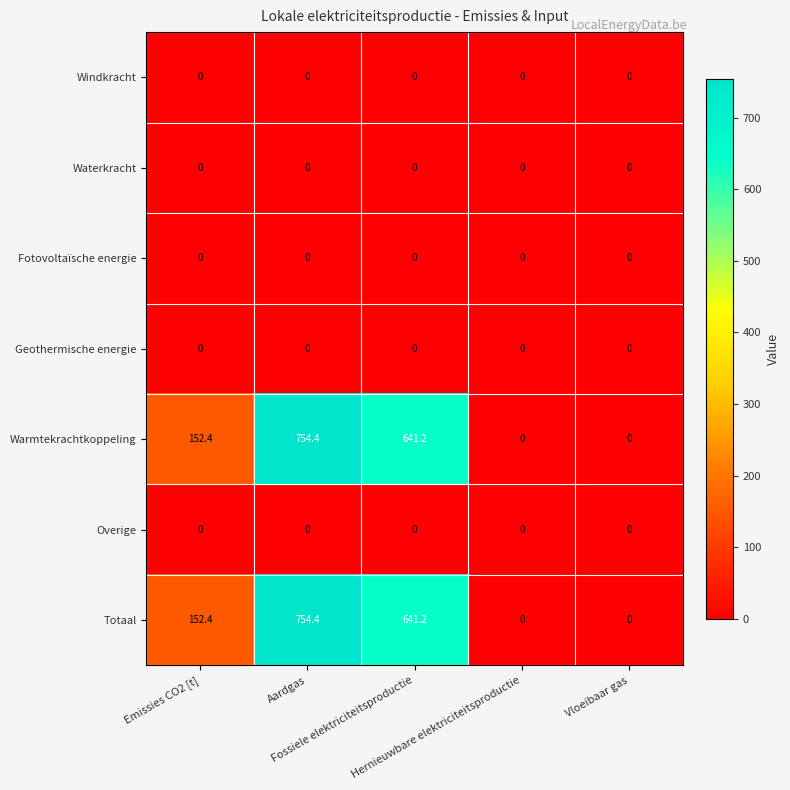

What is the difference between the maximum and minimum values in the Totaal series?

754.4